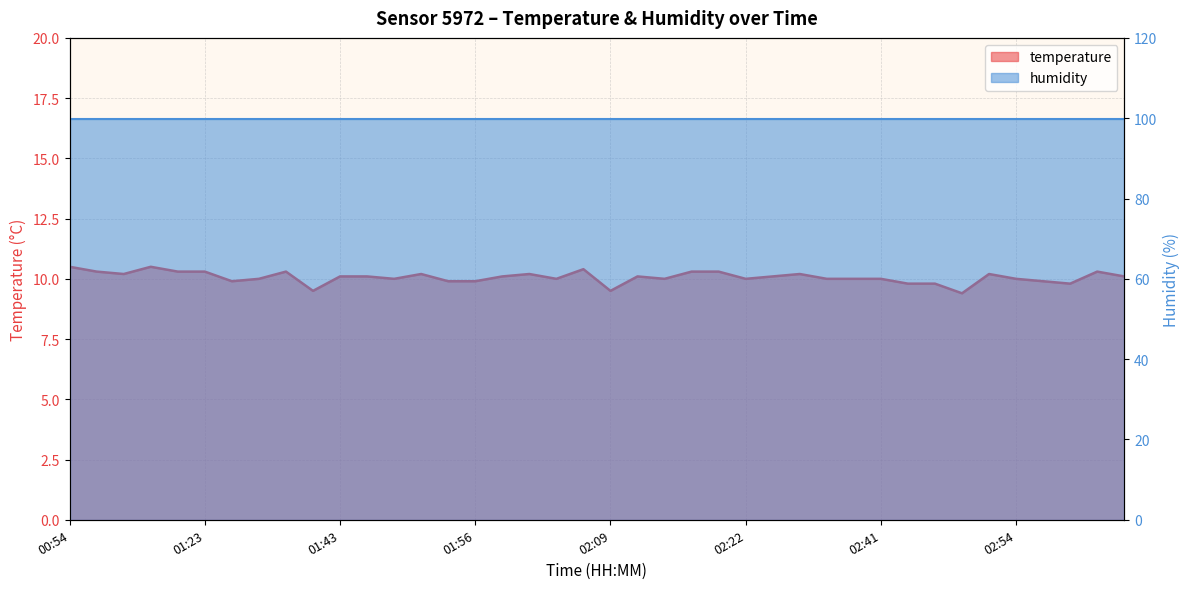

What position from the right is 03:02?

2